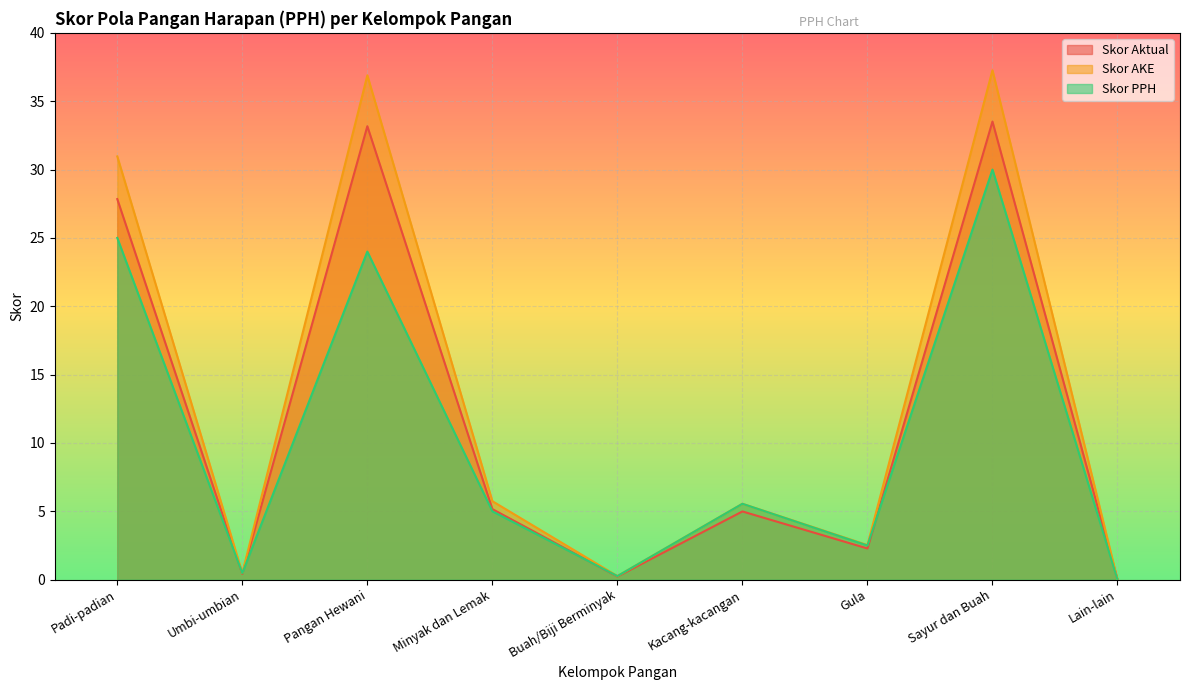

At which category is the sum across all series the highest?

Sayur dan Buah